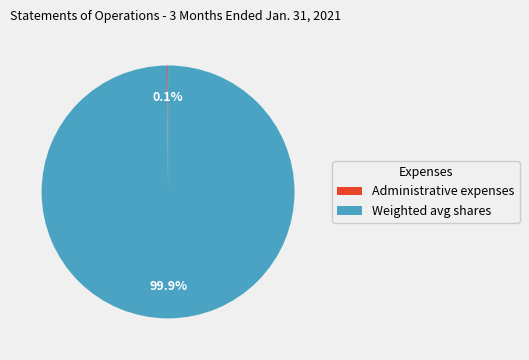

What percentage is NOT represented by Weighted avg shares?

0.1%